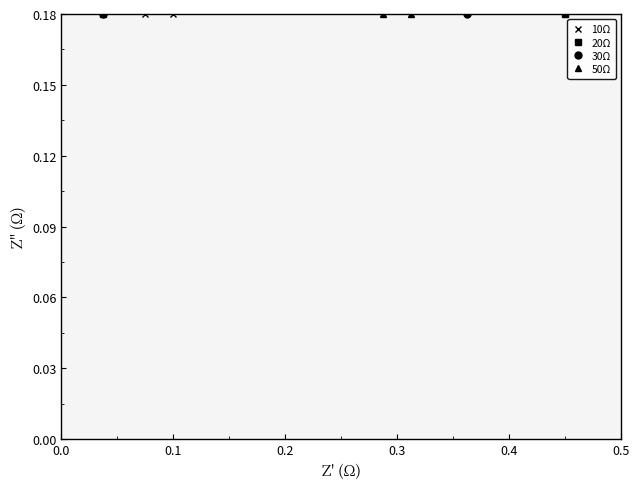

Count the number of data series in this chart.

4